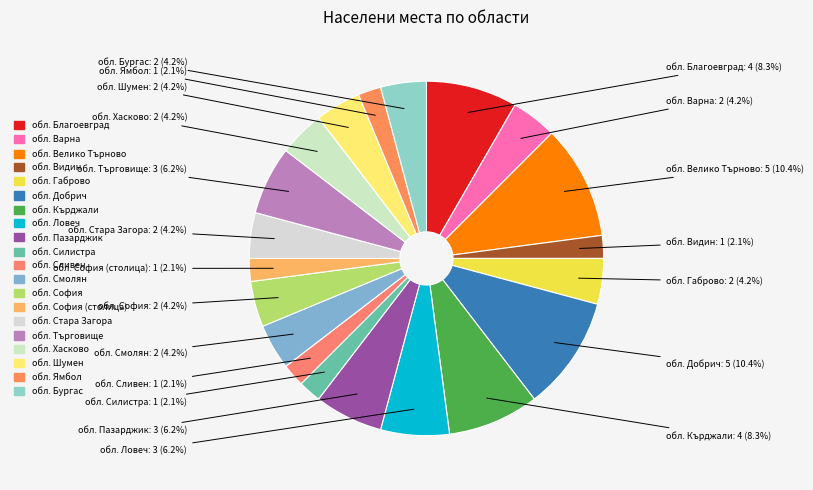

How many slices are in this pie chart?

20